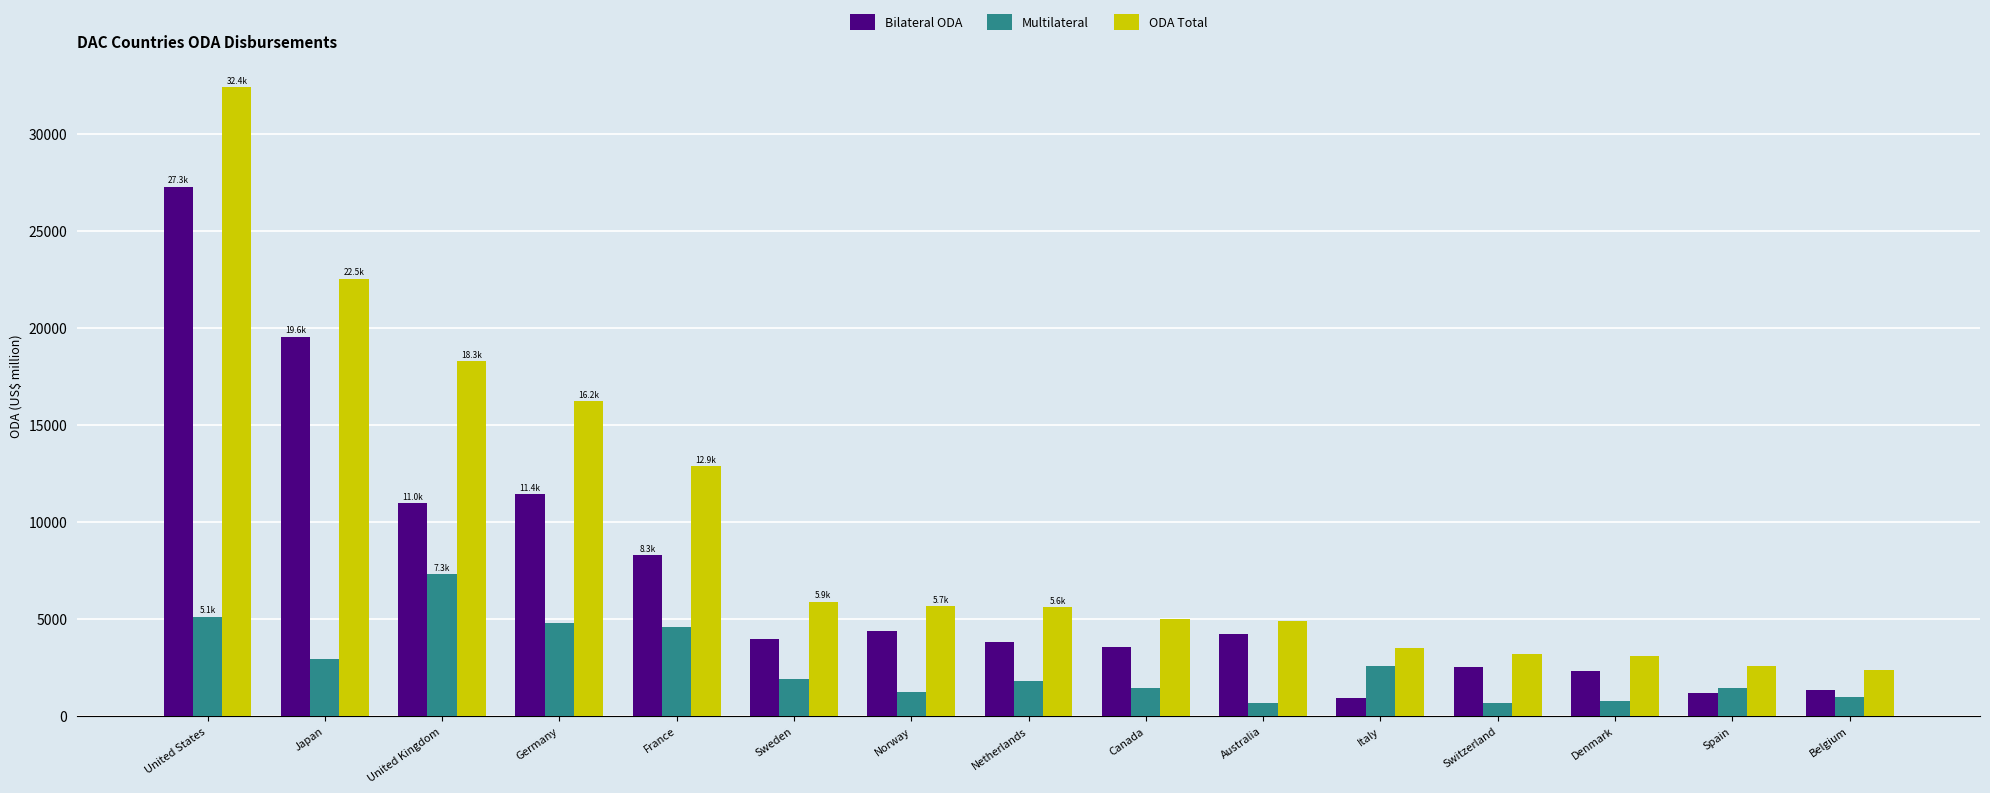

Is it true that Bilateral ODA equals 14907.0 at United Kingdom?

False